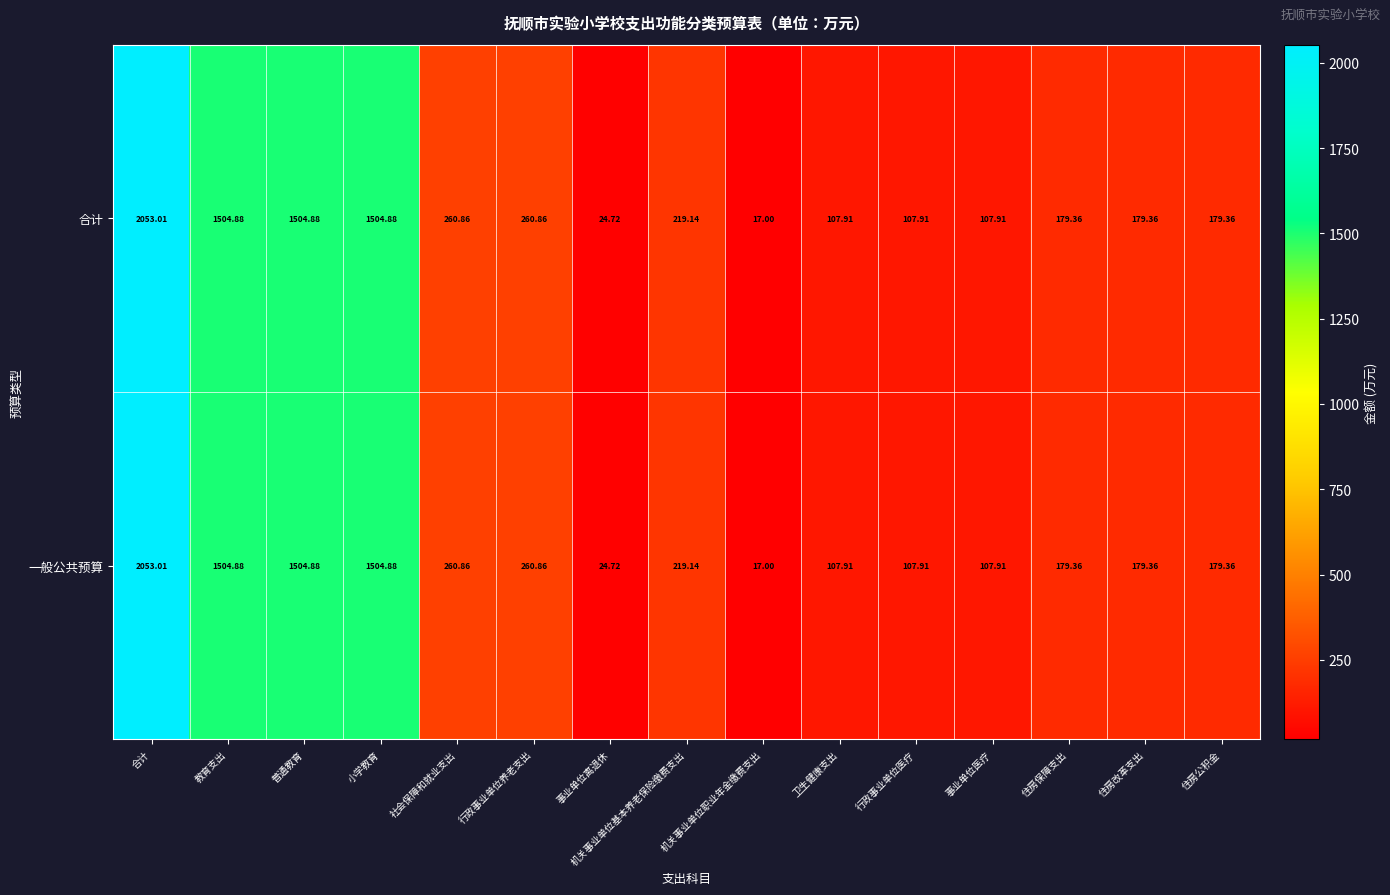

Where does the 一般公共预算 series first go above 179?

合计